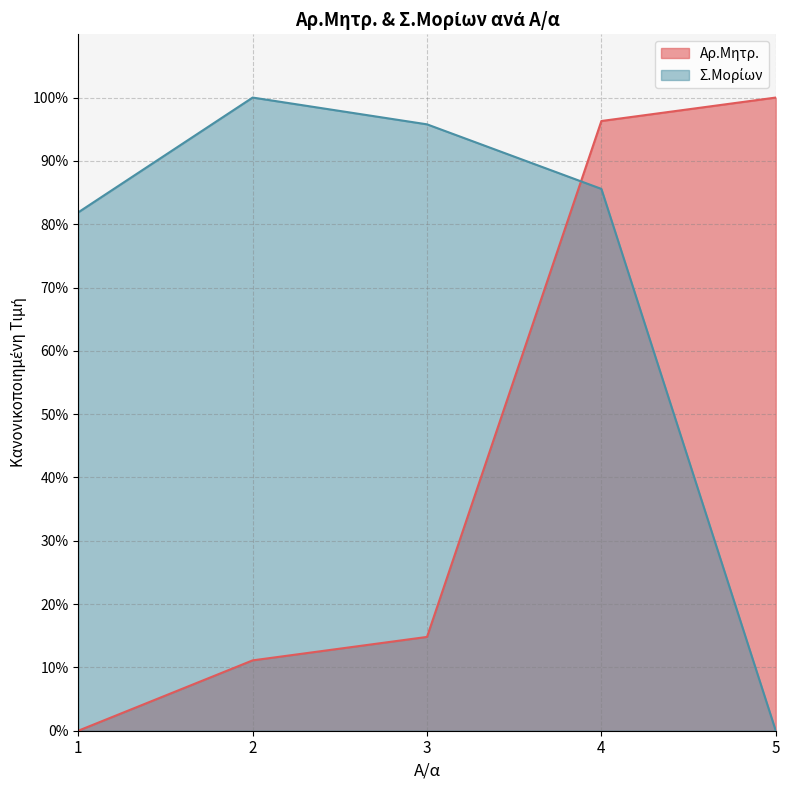

How many interior local peaks does the Σ.Μορίων series have?

1